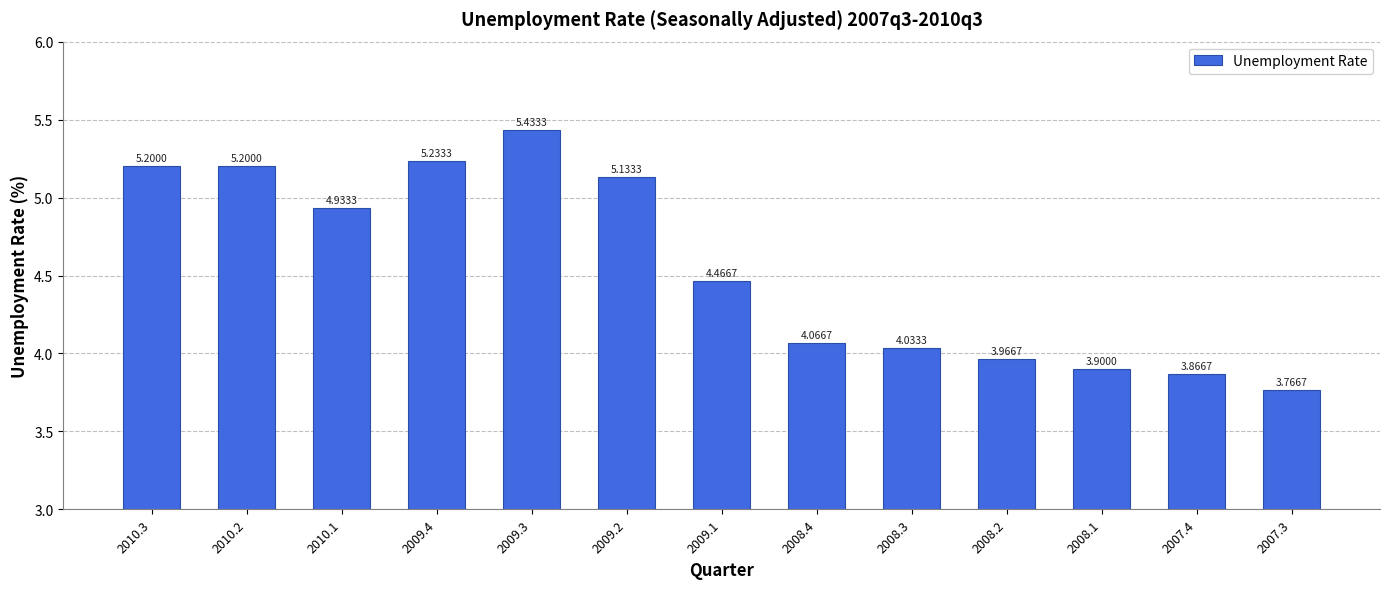

What is the change in value from 2009.2 to 2007.3?

-1.4